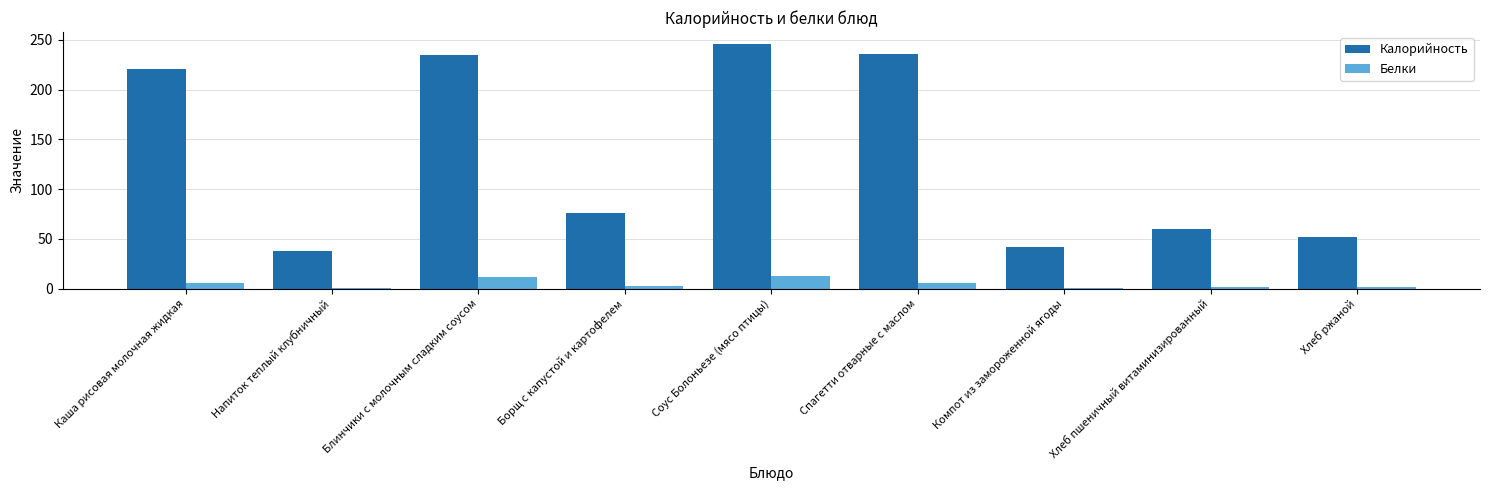

What is the maximum value shown in the chart?

245.6